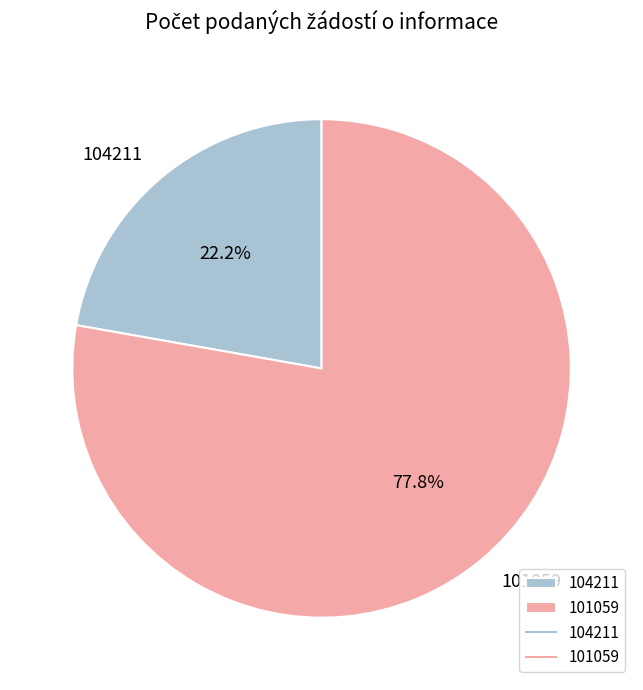

What percentage is NOT represented by 101059?

22.2%